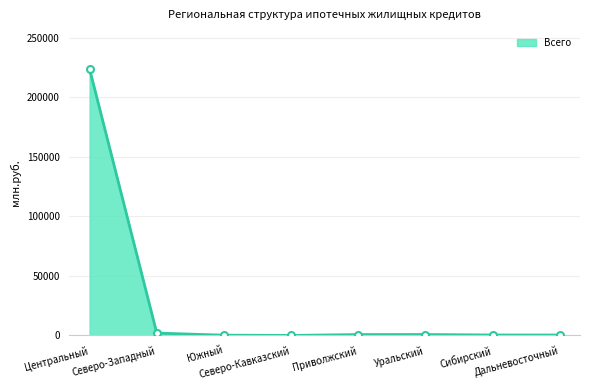

What is the greatest value displayed?

223885